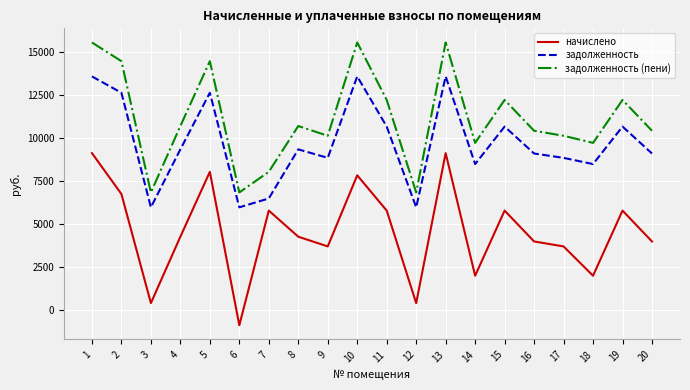

Rank the series by their maximum value, from lowest to highest.

начислено, задолженность, задолженность (пени)